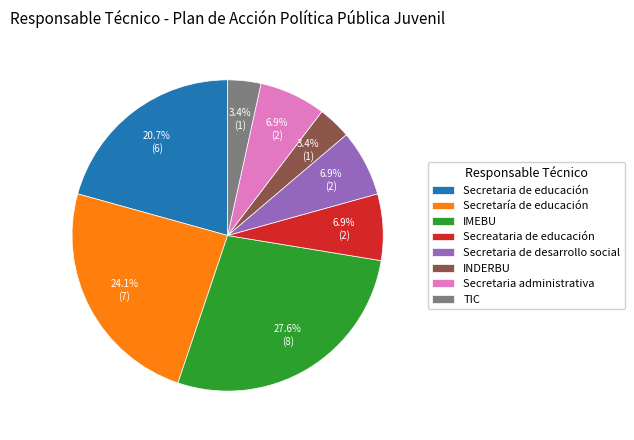

What is the ratio of the value at Secretaría de educación to the value at Secretaria de desarrollo social?

3.5